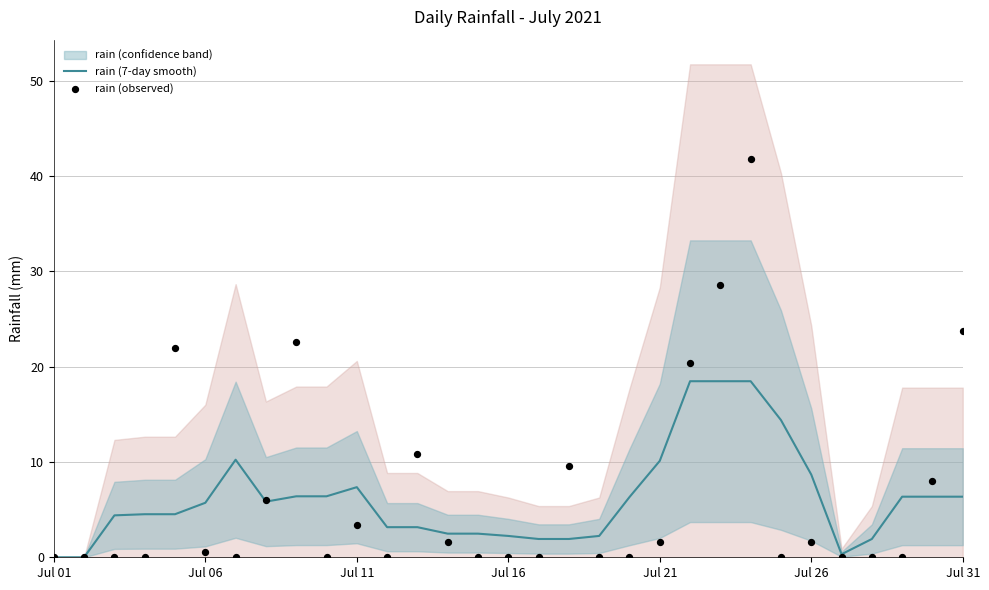

At how many categories does at least one series exceed 30?

1